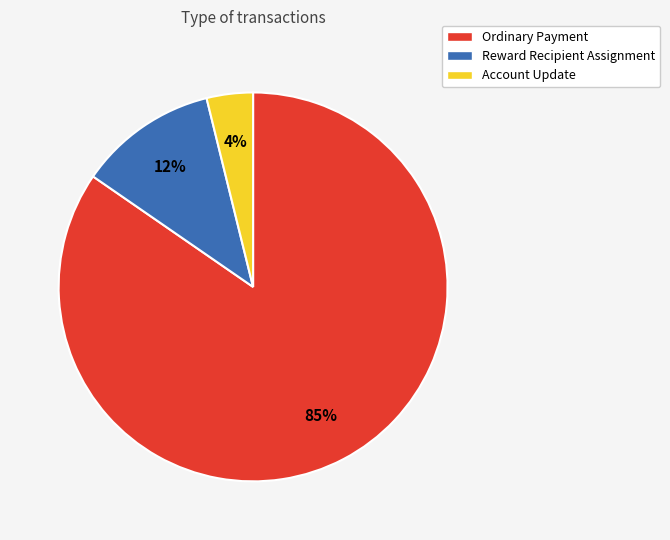

The Ordinary Payment slice represents 97% of the pie. True or false?

False